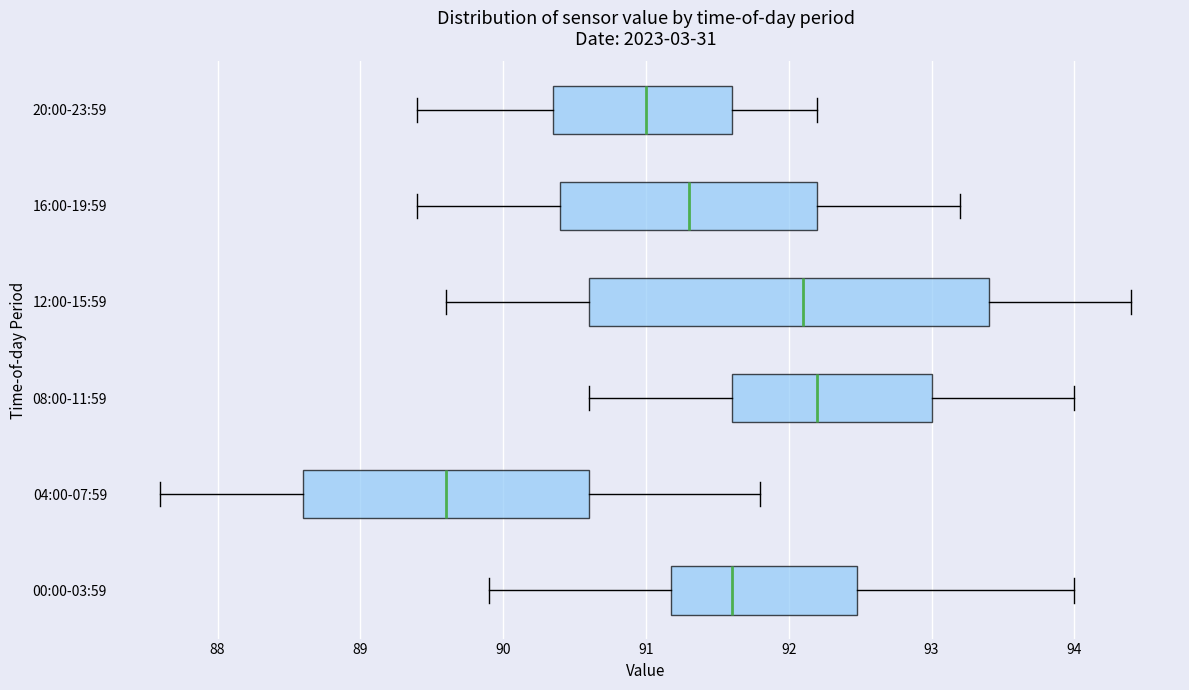

Where does the right whisker of the box for 04:00-07:59 end on the x-axis? The values are not printed on the chart, so give them approximately, as read against the axis.

91.8